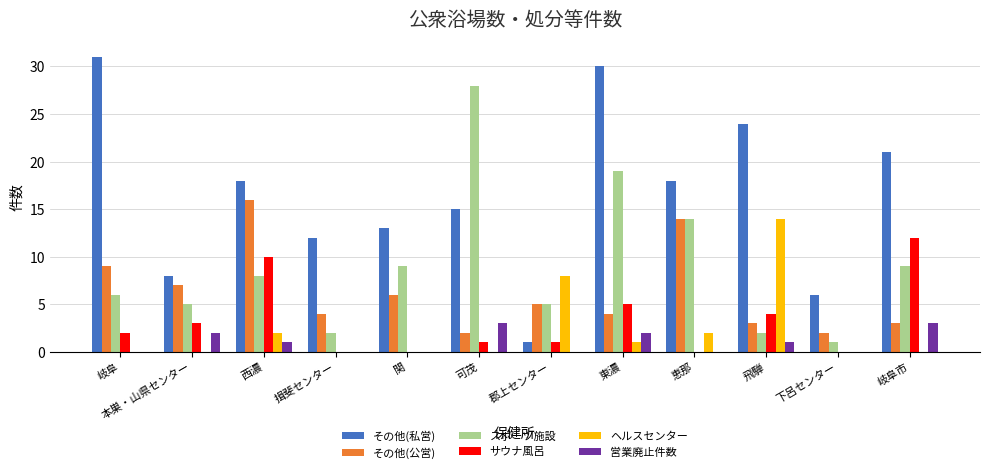

What is the sum of the スポーツ施設 values at 郡上センター and 関?

14